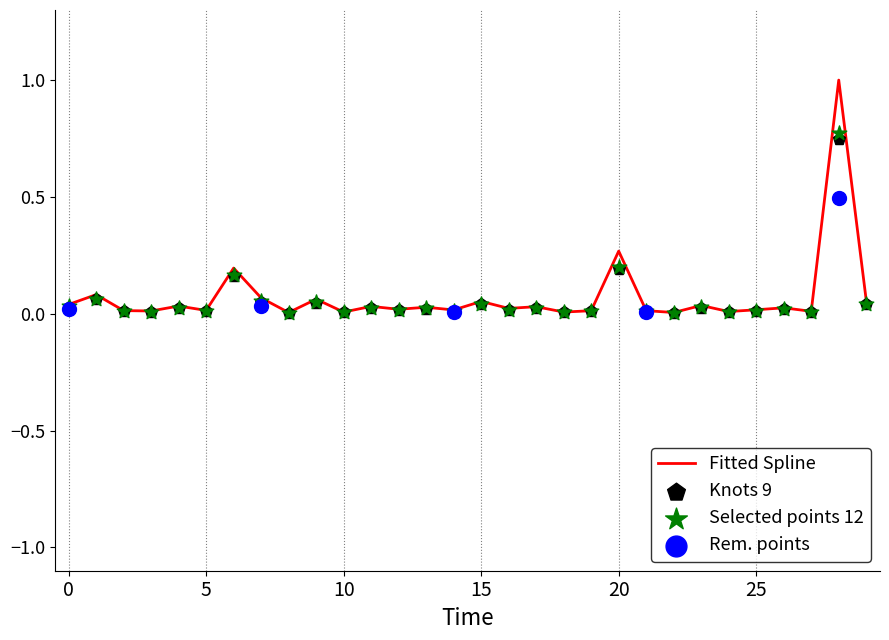

True or false: Fitted Spline has a value of 0.0 at 10.

True